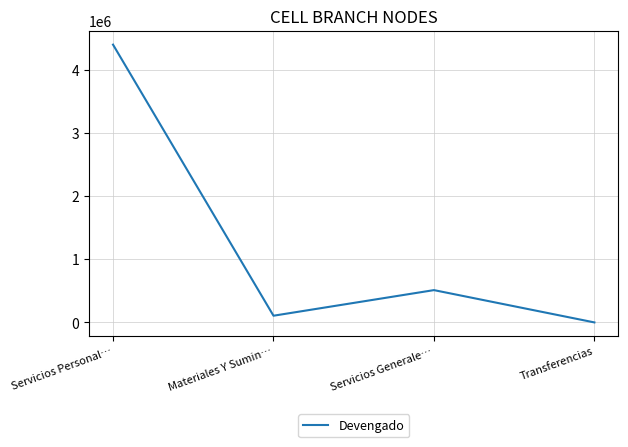

Reading left to right, transcribe all the data shown in this chart.

4403706.5	106160.9	512088.7	0.0